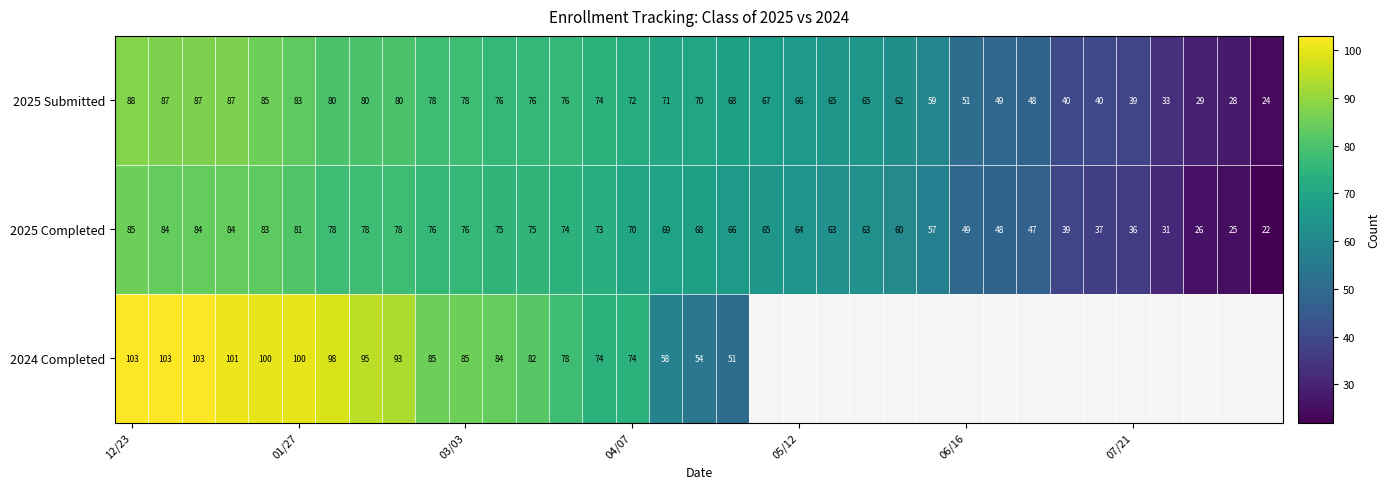

What is the minimum value for 2025 Submitted?

24